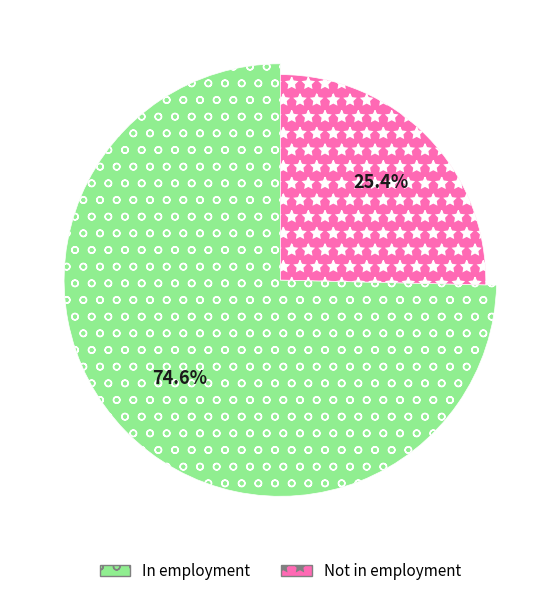

Count the number of slices in the pie.

4